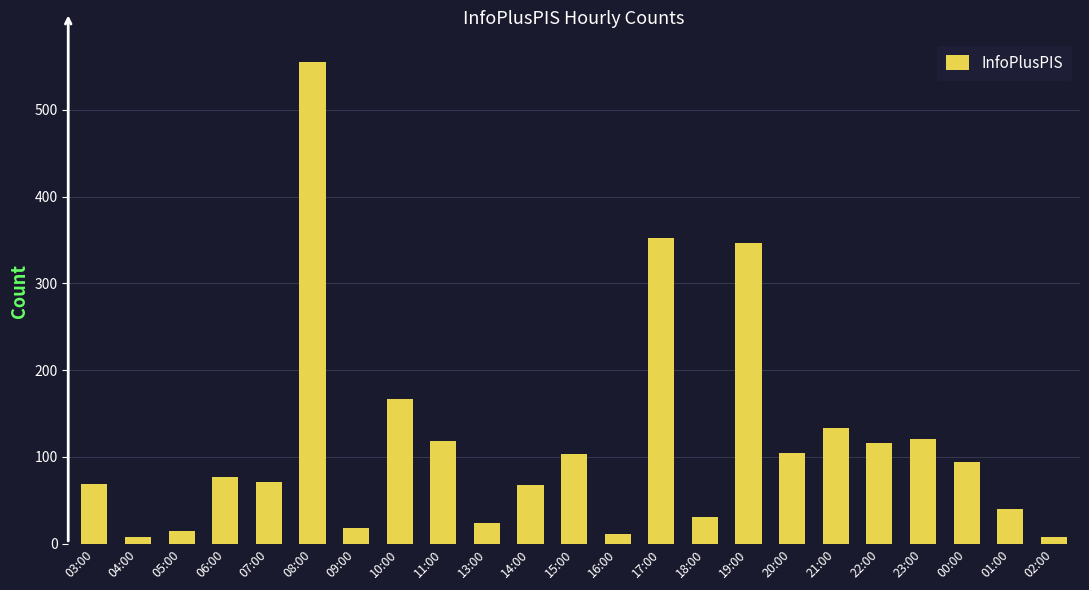

At which label is the value closest to 281?

19:00